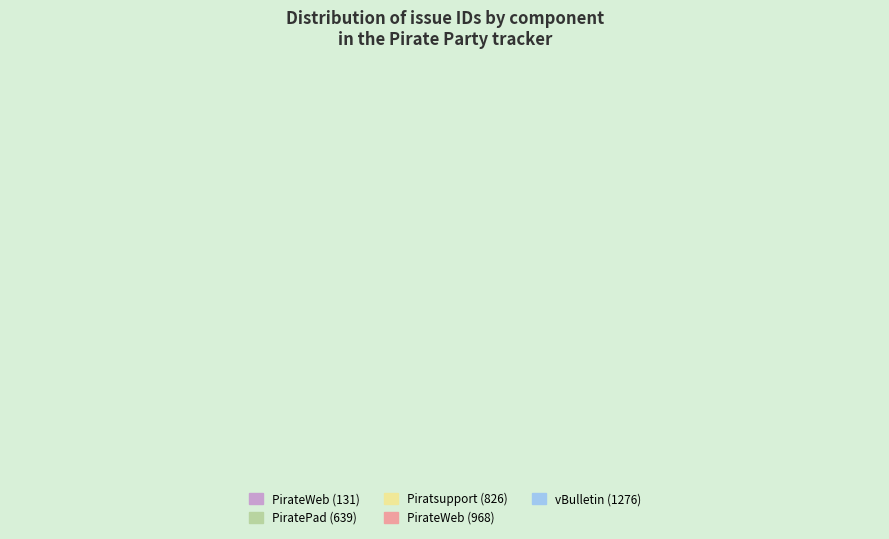

To the nearest percent, what is the difference between the largest and smallest slice percentages?

30%